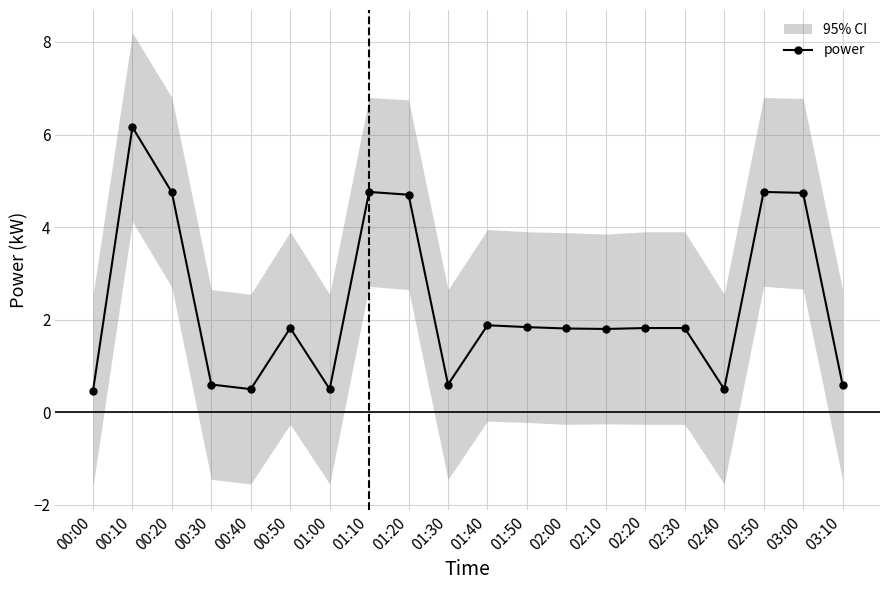

Rank the categories by value from lowest to highest.

00:00, 00:40, 01:00, 02:40, 00:30, 01:30, 03:10, 02:10, 02:00, 00:50, 02:20, 02:30, 01:50, 01:40, 01:20, 03:00, 00:20, 01:10, 02:50, 00:10